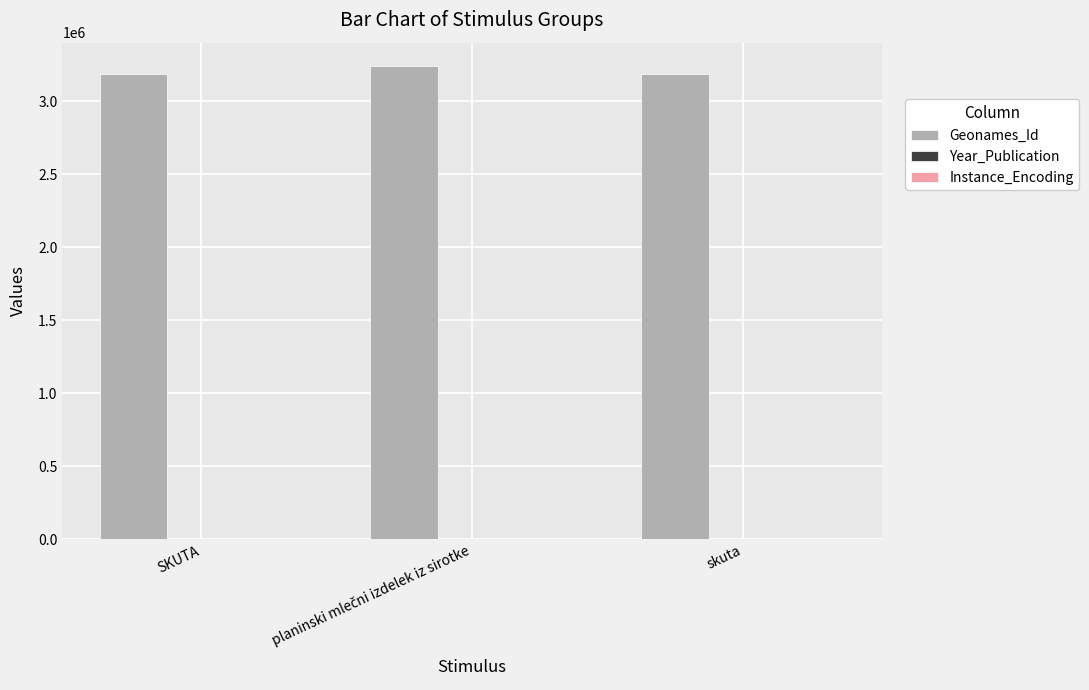

What is the highest value of the Geonames_Id series?

3239098